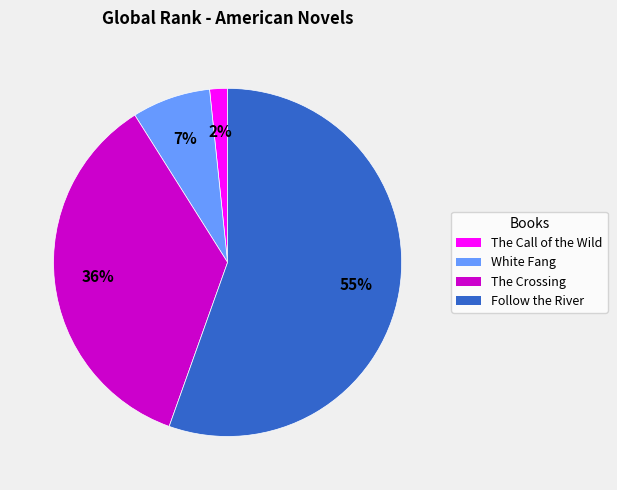

Between The Call of the Wild and Follow the River, which is larger?

Follow the River